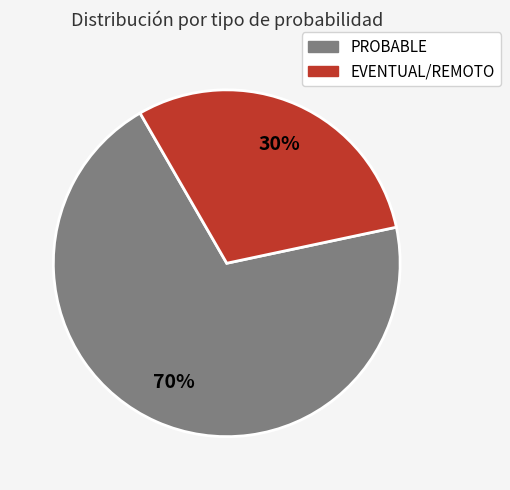

Do PROBABLE and EVENTUAL/REMOTO together represent more than half of the pie?

Yes